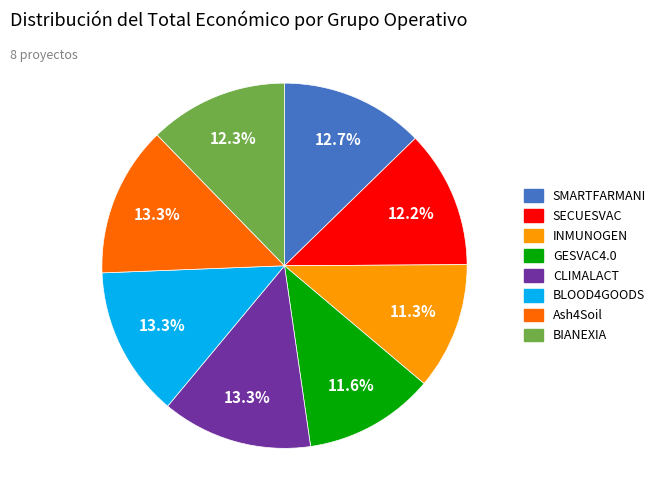

Do BIANEXIA and BLOOD4GOODS together represent more than half of the pie?

No